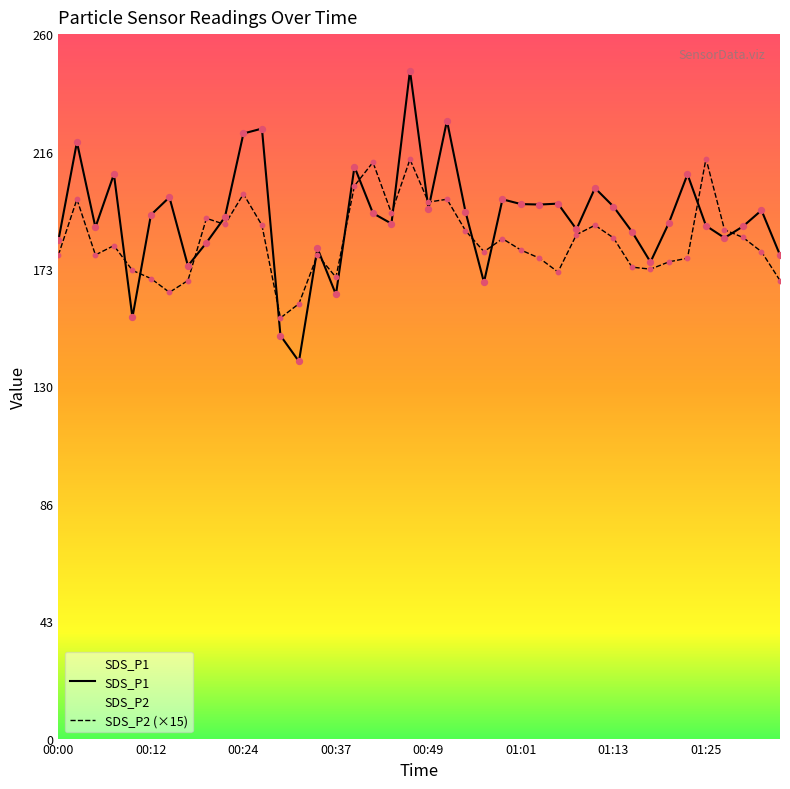

Which series contains the lowest Y value?

SDS_P1